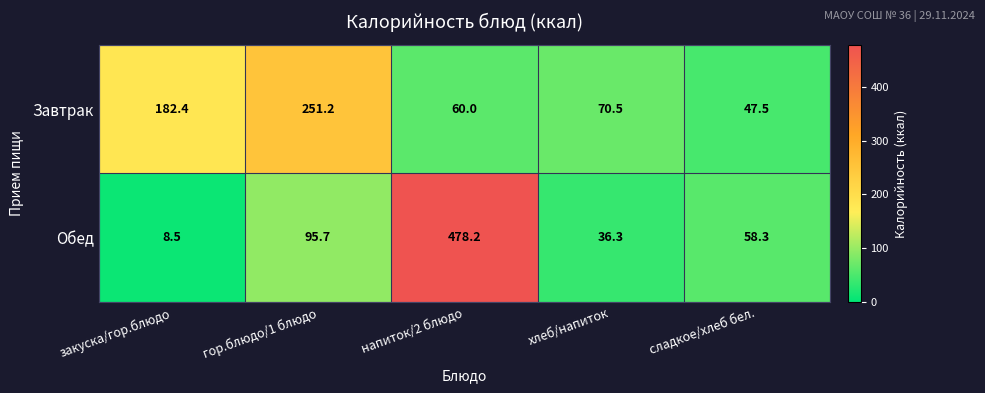

Where does the Завтрак series first go above 70?

закуска/гор.блюдо